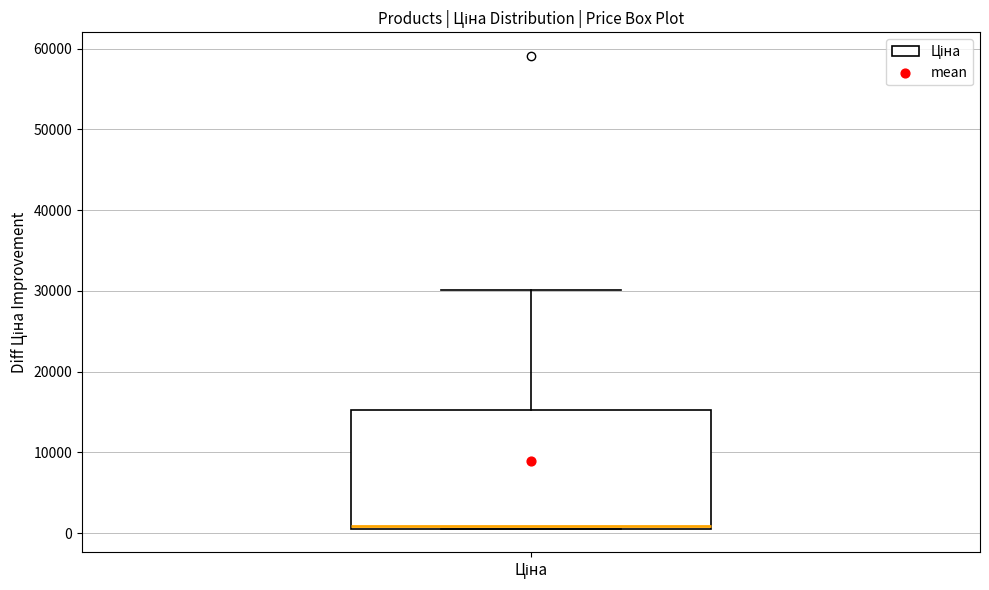

Read this box plot against the y-axis: the position of the median line, the range covered by the box, and the ends of both whiskers. The values are not printed on the chart, so give them approximately, as read against the axis.

median 1000 (just above the box's lower edge), box 1000 to 15000, whiskers 1000 to 30000